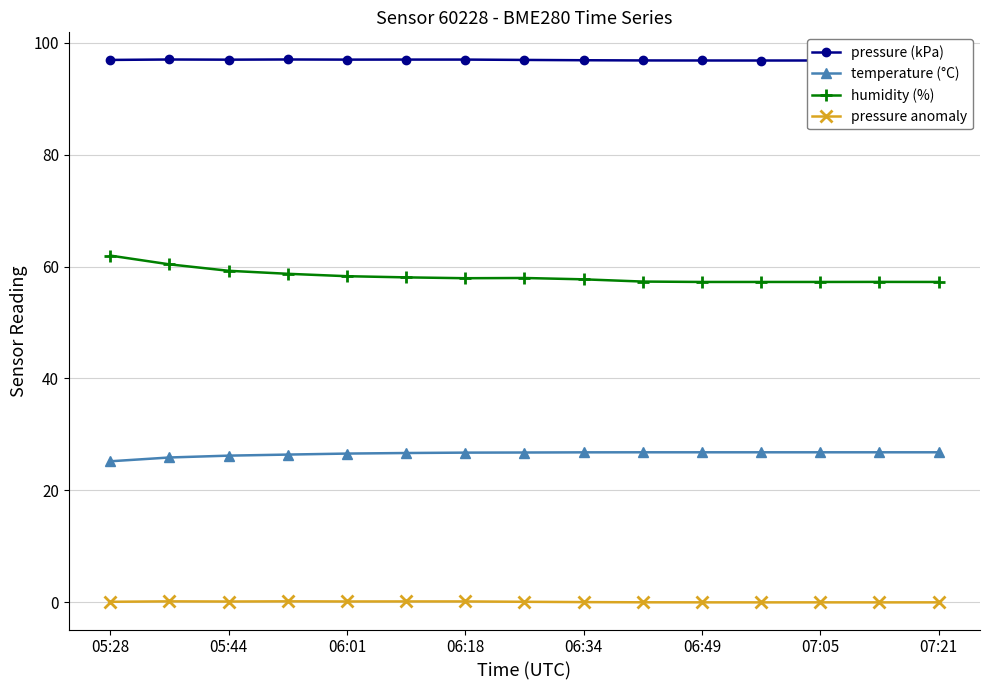

Is the value of humidity (%) at 06:49 greater than the value of pressure anomaly at 05:28?

Yes